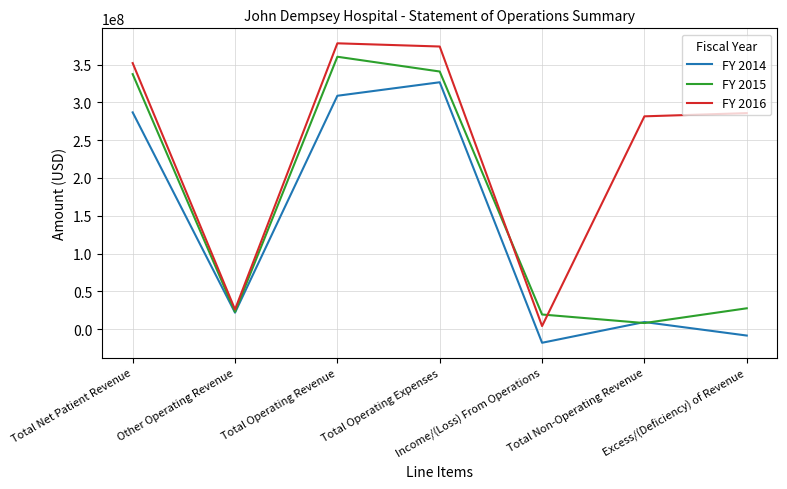

True or false: FY 2015 has more than 0 interior local peaks.

True